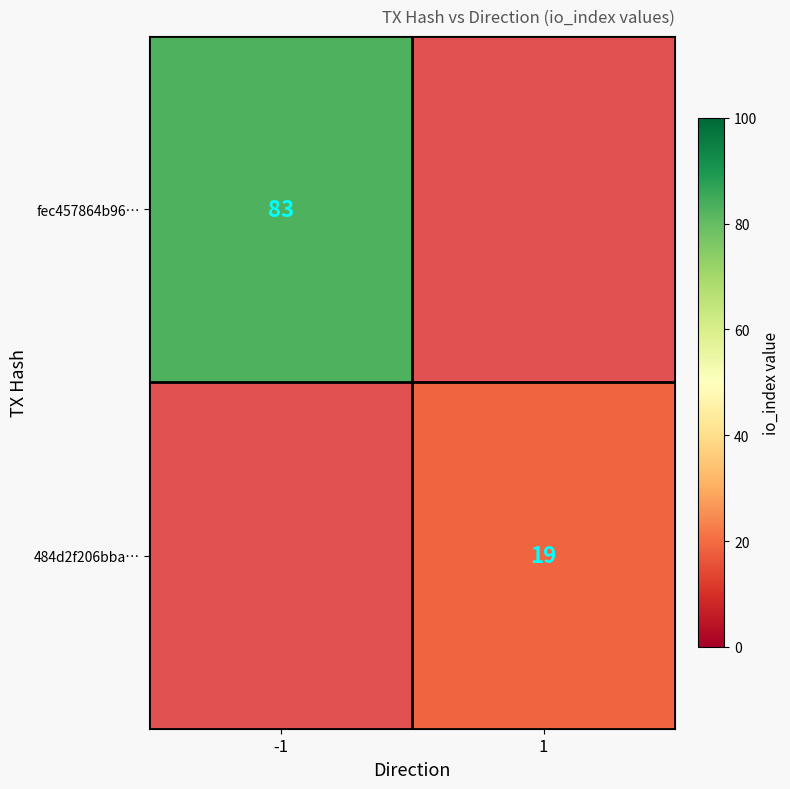

Is it true that fec457864b96… equals 83 at -1?

True